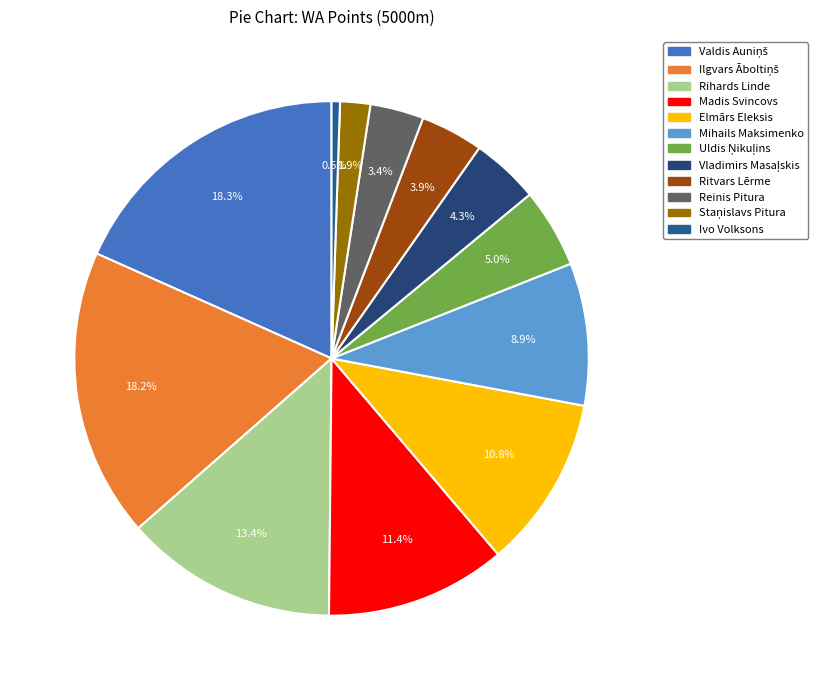

Count the number of slices in the pie.

12